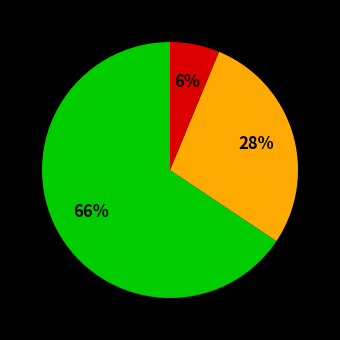

Is there any slice that represents more than half of the pie?

Yes